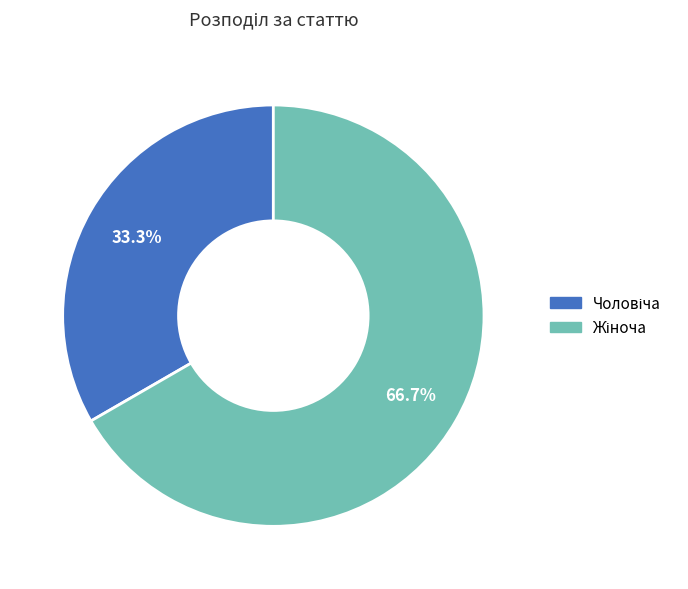

What percentage is the Жіноча slice, to the nearest percent?

67%